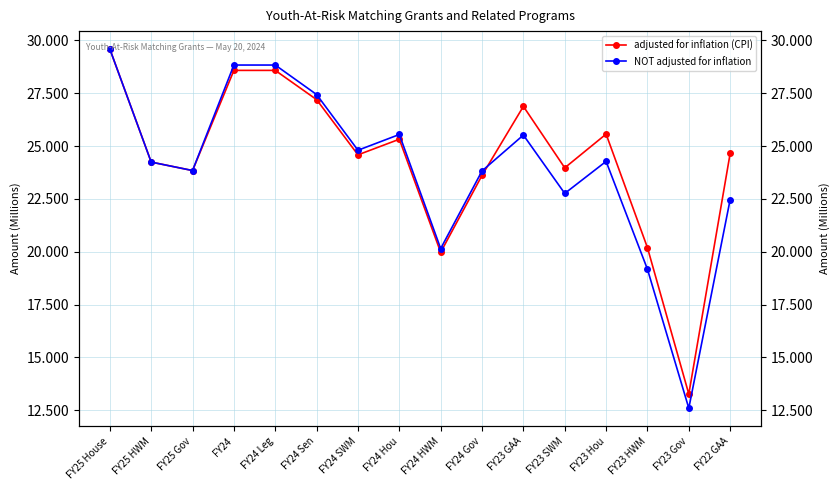

Rank the series by their maximum value, from lowest to highest.

adjusted for inflation (CPI), NOT adjusted for inflation